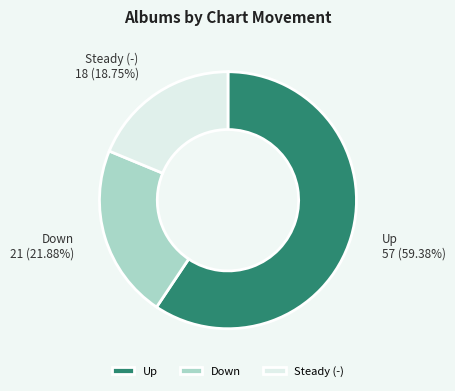

Which category accounts for the majority?

Up